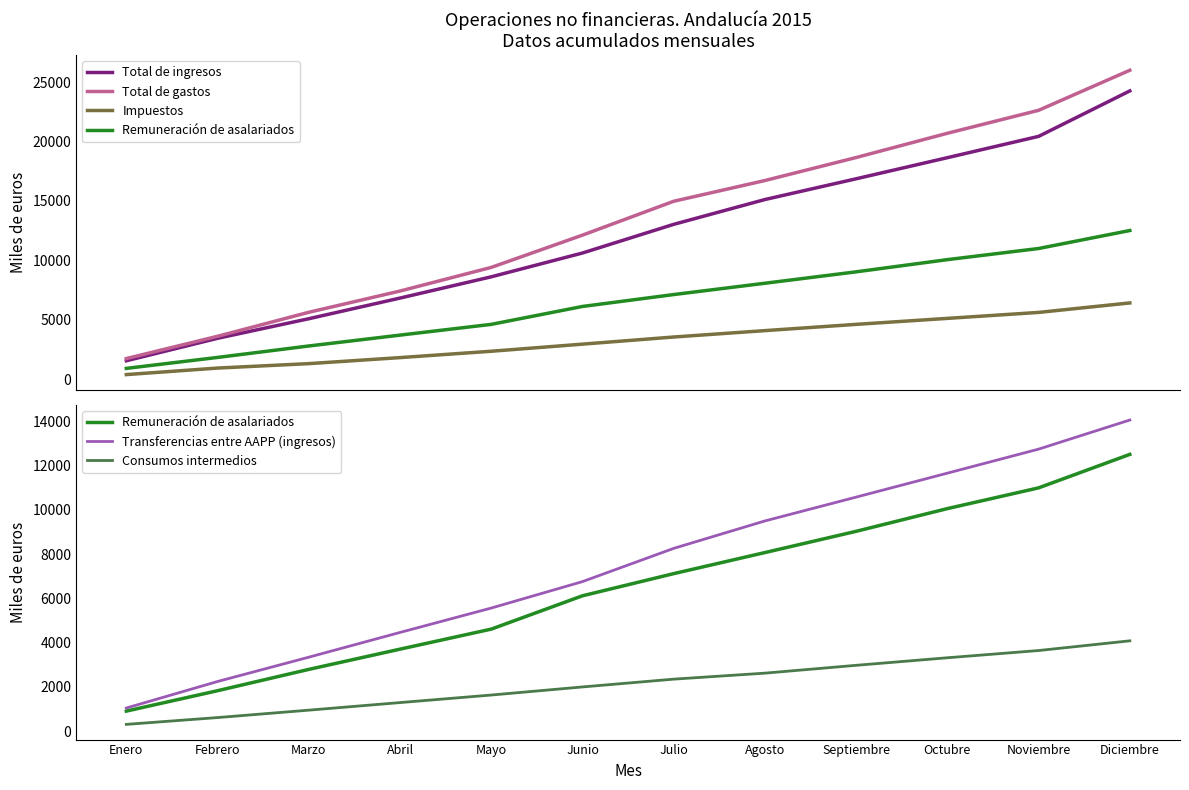

Which category has the lowest value across all series?

Enero